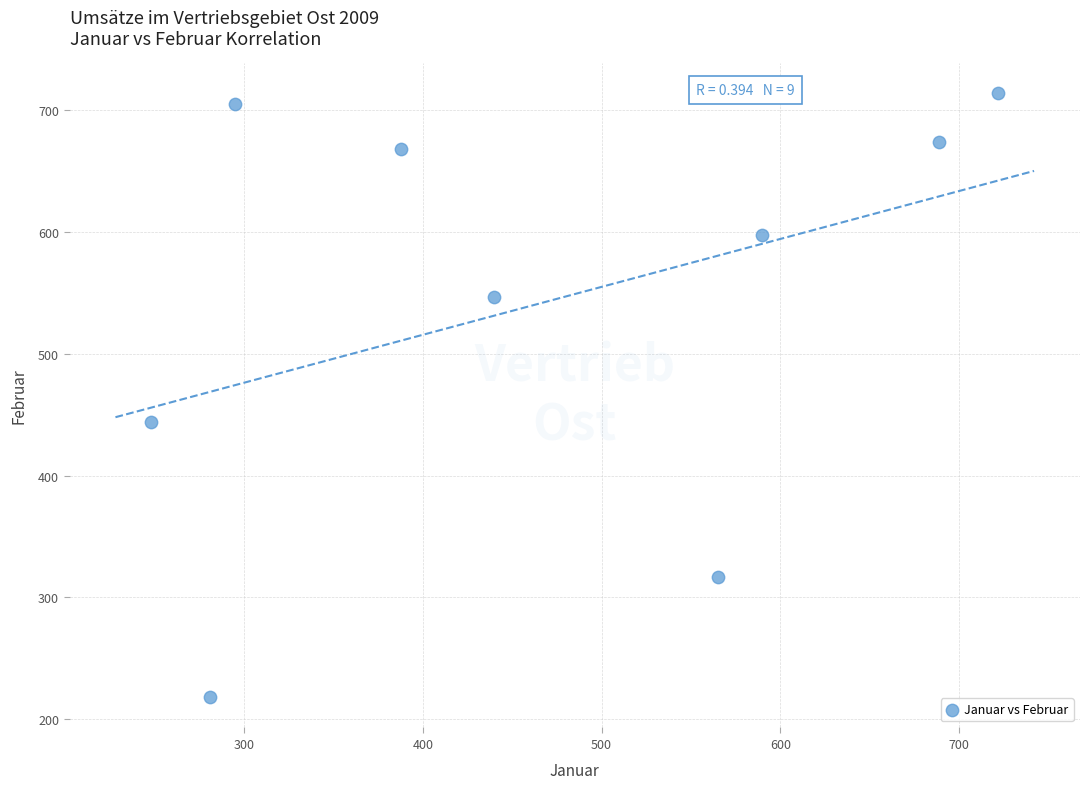

What Y value in the scatter plot is closest to 466?

444